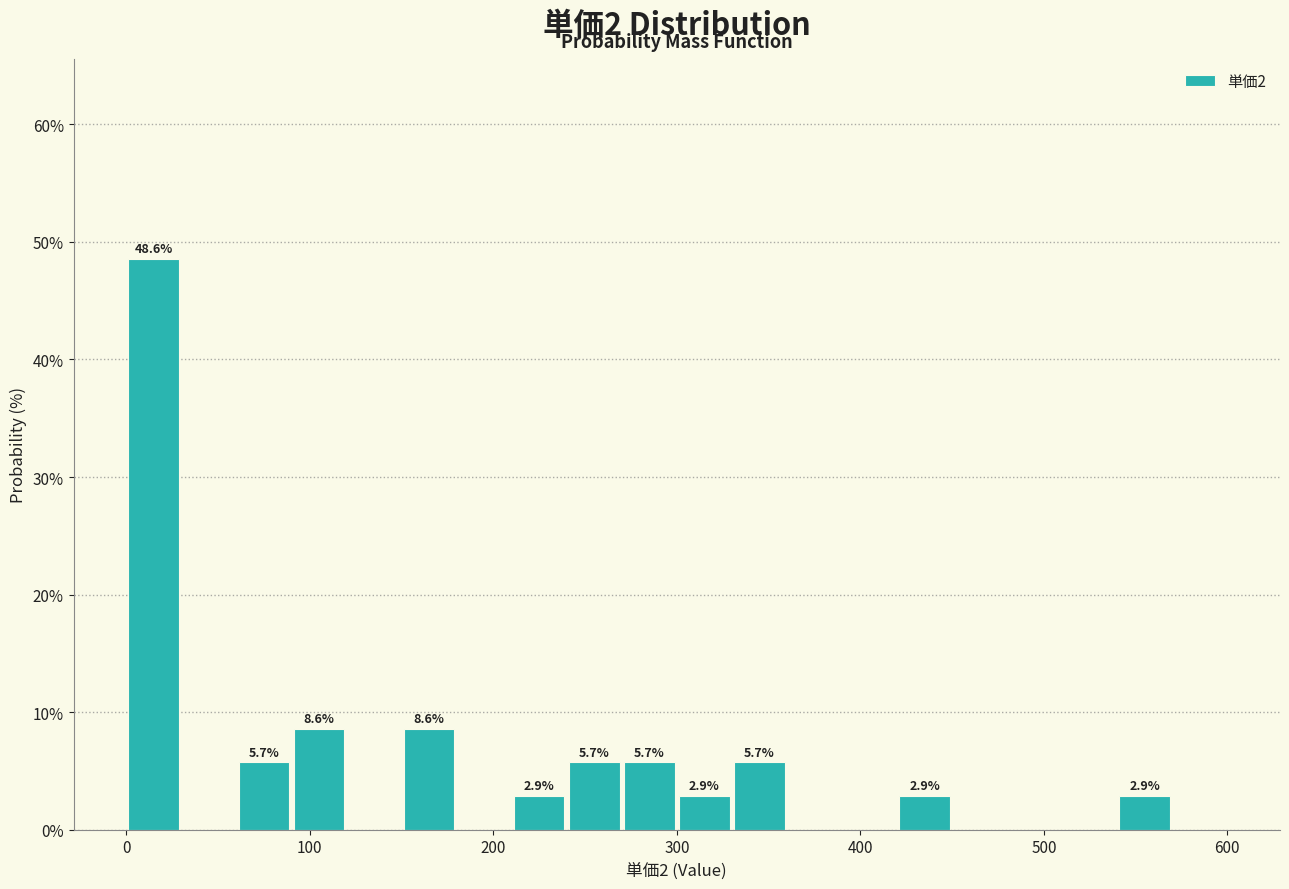

Around what value on the x-axis is the tallest bar? Give the approximate position of its centre, as read against the axis.

20